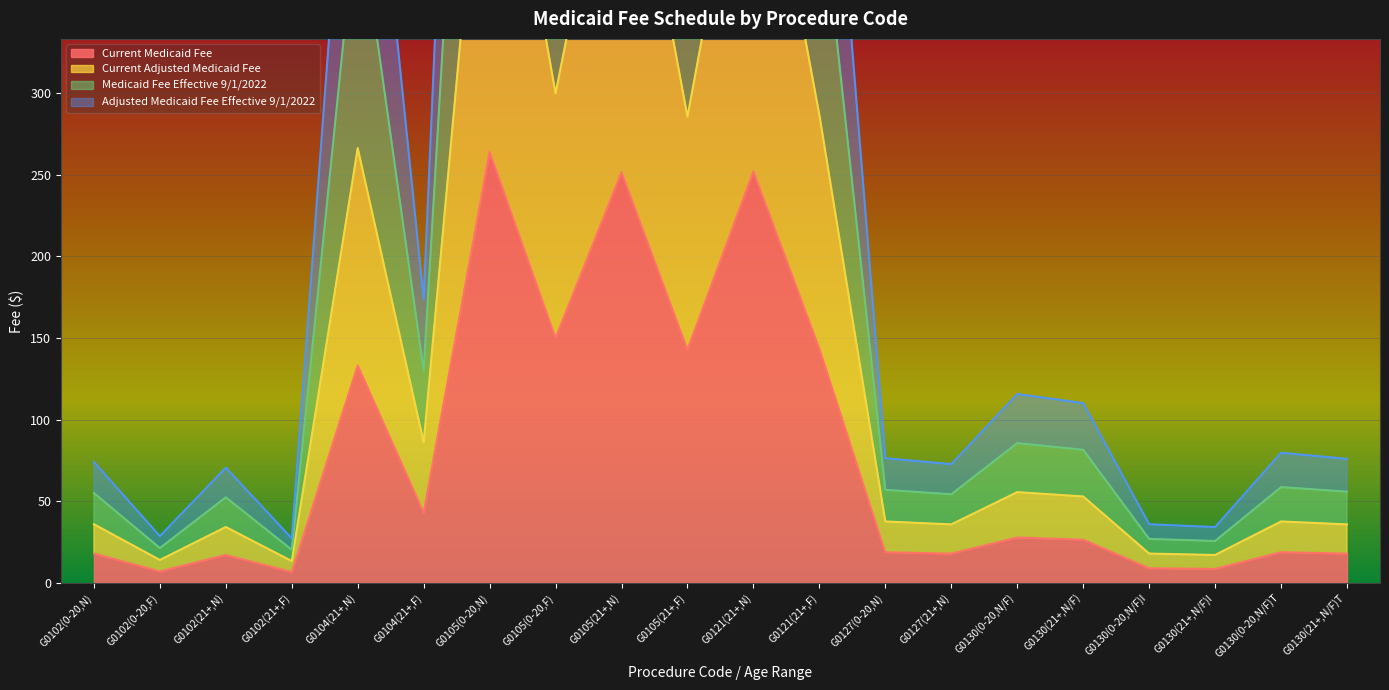

What is the label of the 17th point from the left?

G0130(0-20,N/F)I